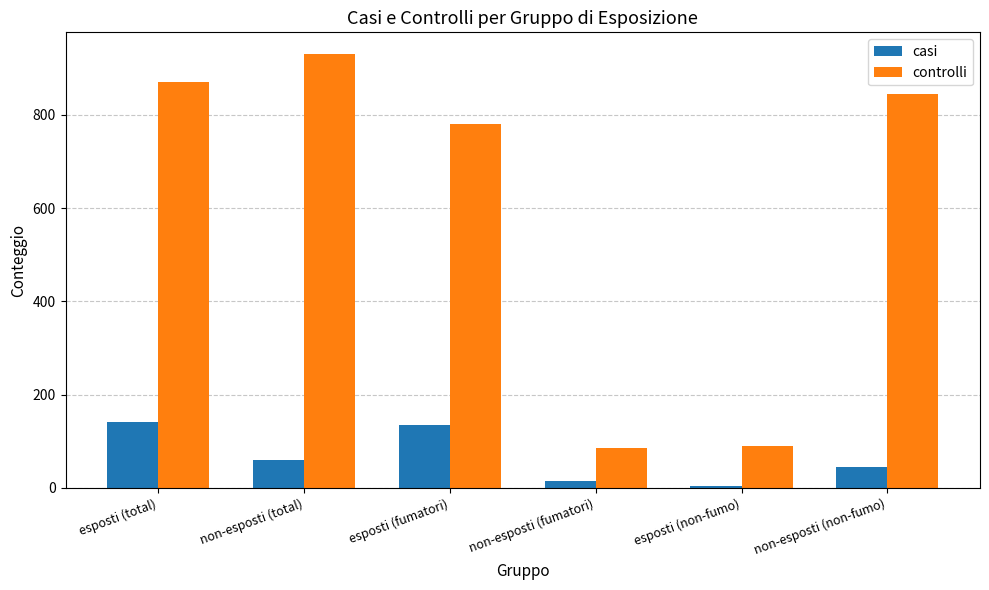

At which category is the sum across all series the highest?

esposti (total)